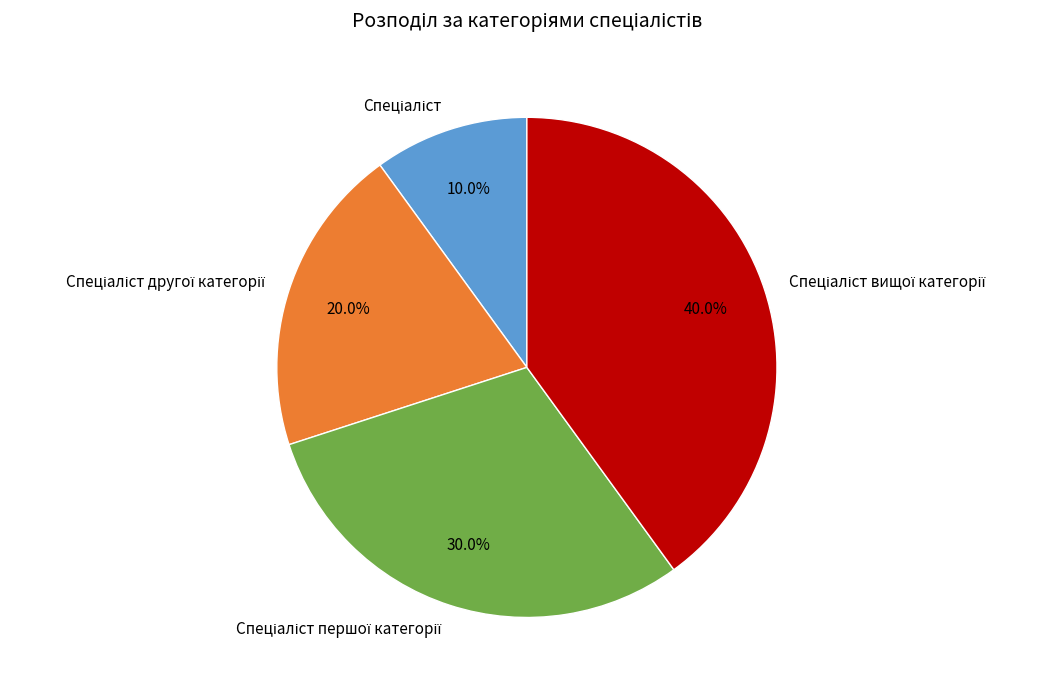

Is there any slice that represents more than half of the pie?

No